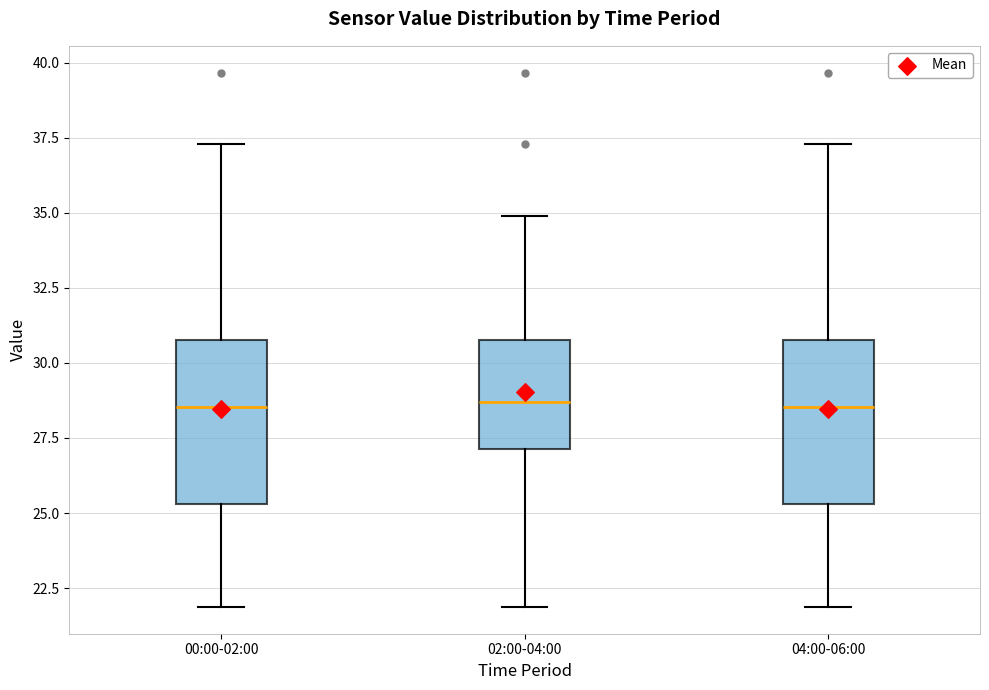

Reading left to right, transcribe this box plot: for each box, give where its median line is, the range the box spans, and where its two whiskers end, as read against the y-axis. The values are not printed on the chart, so give them approximately, as read against the axis.

00:00-02:00: median 28.5, box 25.5 to 31.0, whiskers 22.0 to 37.5
02:00-04:00: median 28.5, box 27.0 to 31.0, whiskers 22.0 to 35.0
04:00-06:00: median 28.5, box 25.5 to 31.0, whiskers 22.0 to 37.5